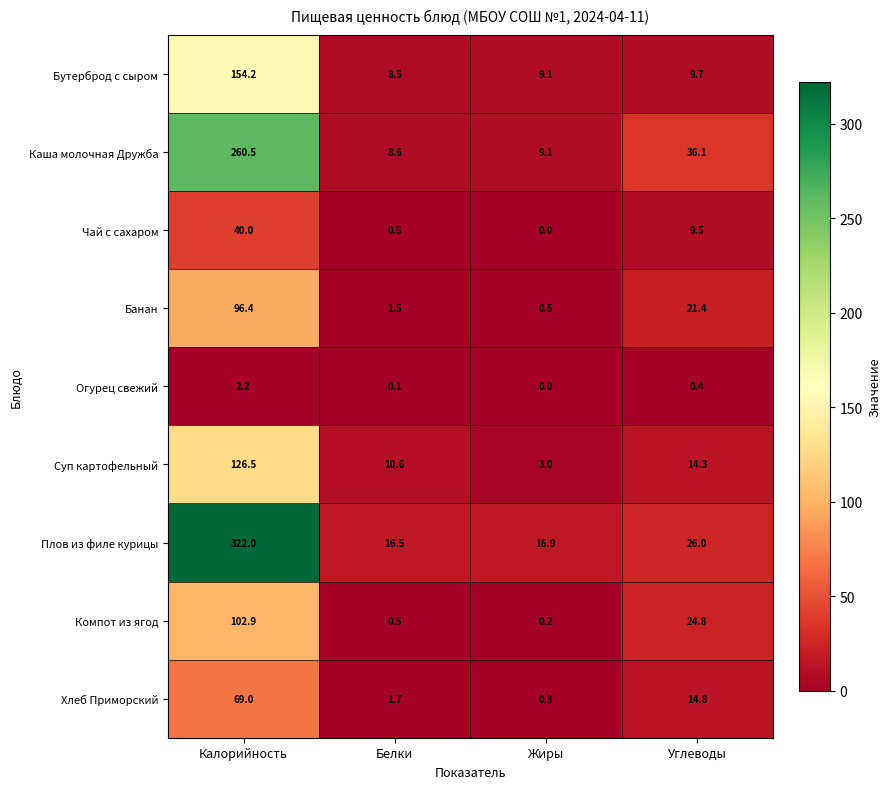

Count the number of categories in the chart.

4